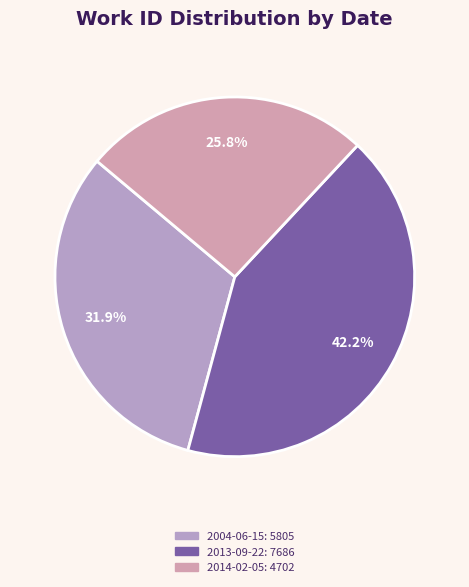

Which slice is the largest?

2013-09-22